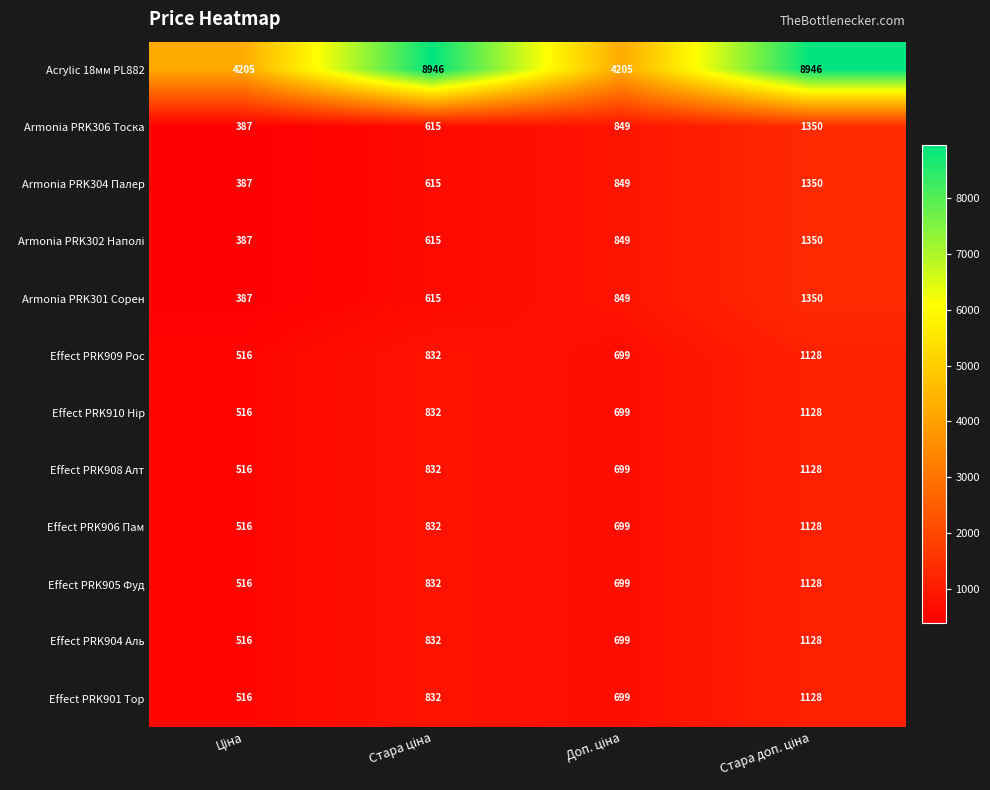

How many Armonia PRK304 Палер values are between 615 and 1350?

3